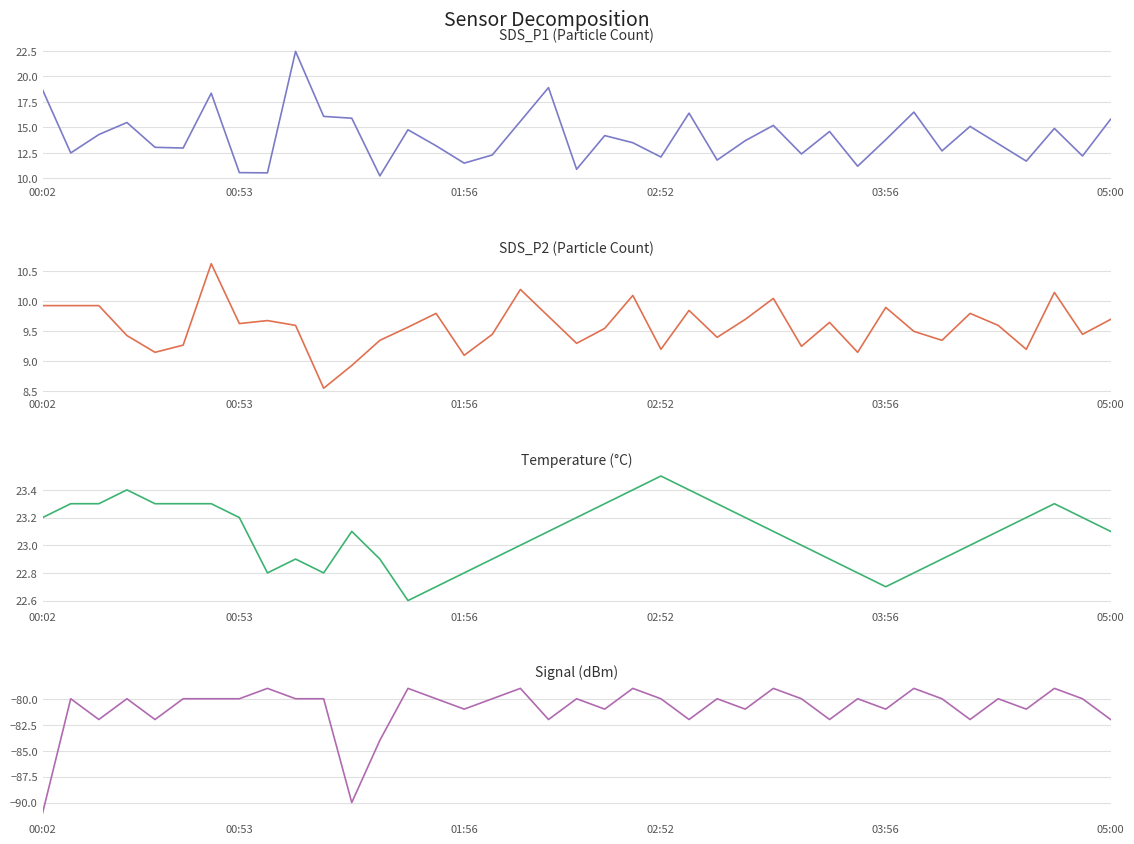

Which has a higher value, 31 or 14?

31